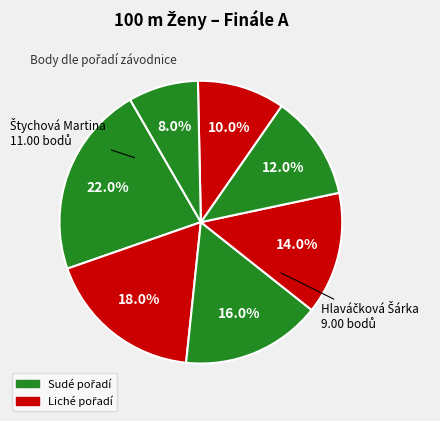

How many slices are in this pie chart?

7